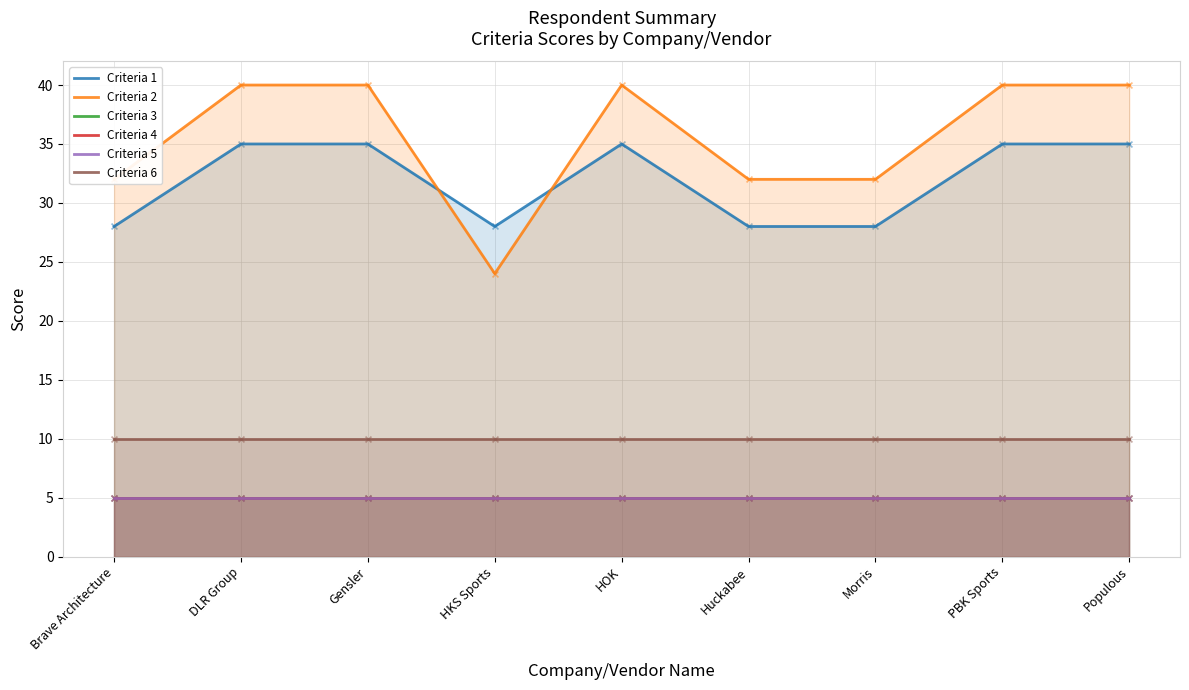

Is the value of Criteria 2 at Populous greater than the value of Criteria 6 at PBK Sports?

Yes